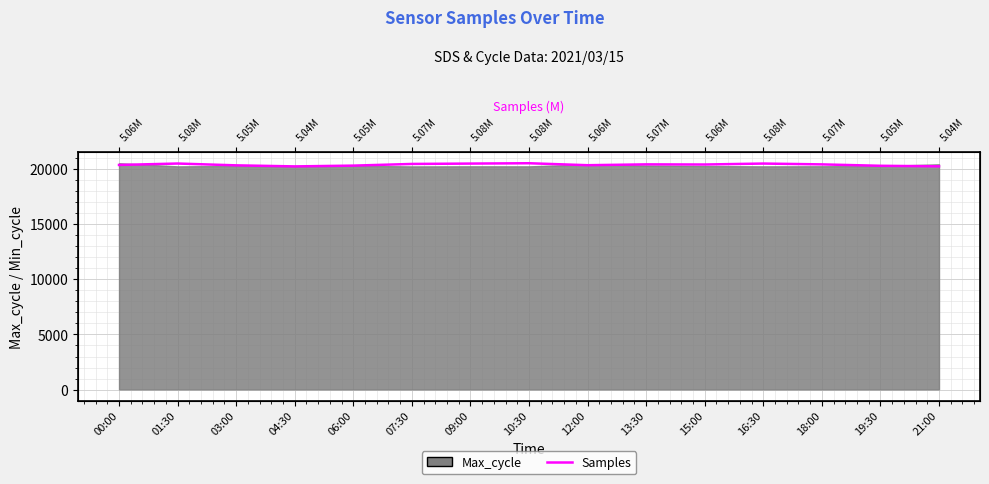

Reading right to left, list all the values displayed in this chart.

21:00=20204.0	19:30=20252.8	18:00=20380.0	16:30=20454.8	15:00=20369.0	13:30=20381.5	12:00=20305.3	10:30=20484.0	09:00=20453.2	07:30=20419.7	06:00=20268.2	04:30=20198.0	03:00=20293.2	01:30=20457.3	00:00=20328.3